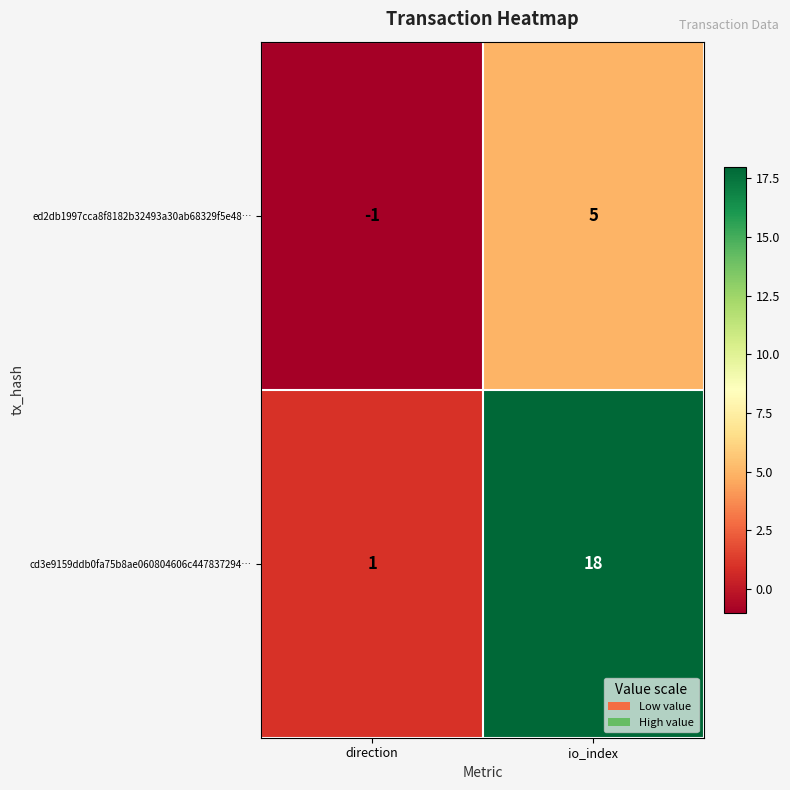

Rank the categories by cd3e9159ddb0fa75b8ae060804606c447837294… value from lowest to highest.

direction, io_index